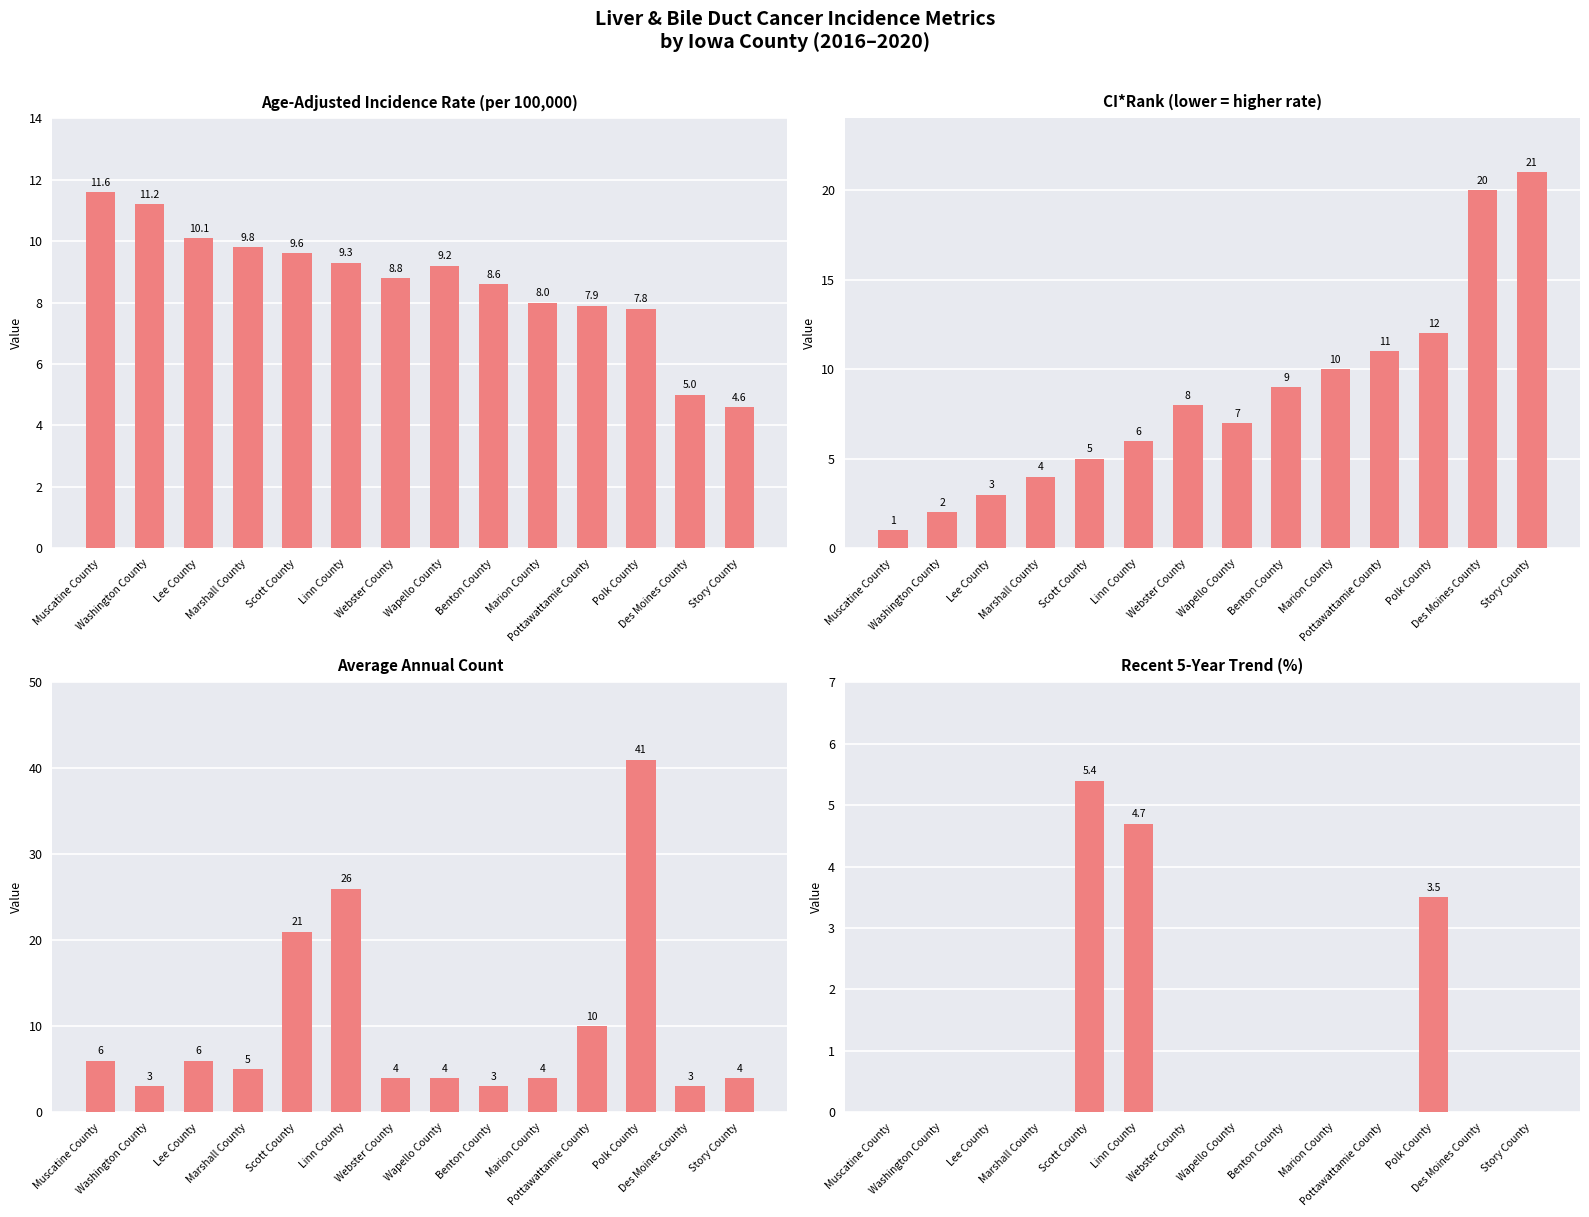

Reading right to left, transcribe all the data shown in this chart.

Age-Adjusted Incidence Rate (per 100,000): 4.6	5.0	7.8	7.9	8.0	8.6	9.2	8.8	9.3	9.6	9.8	10.1	11.2	11.6
CI*Rank (lower = higher rate): 21.0	20.0	12.0	11.0	10.0	9.0	7.0	8.0	6.0	5.0	4.0	3.0	2.0	1.0
Average Annual Count: 4.0	3.0	41.0	10.0	4.0	3.0	4.0	4.0	26.0	21.0	5.0	6.0	3.0	6.0
Recent 5-Year Trend (%): 0.0	0.0	3.5	0.0	0.0	0.0	0.0	0.0	4.7	5.4	0.0	0.0	0.0	0.0